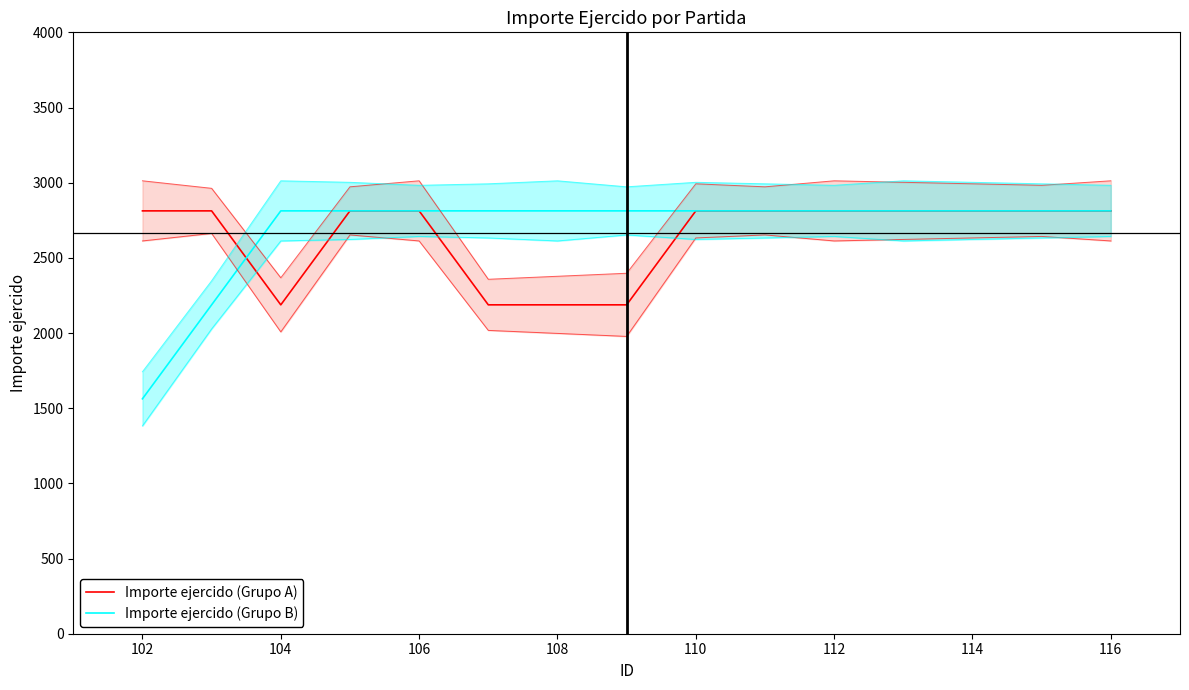

How many lines are shown in the chart?

2